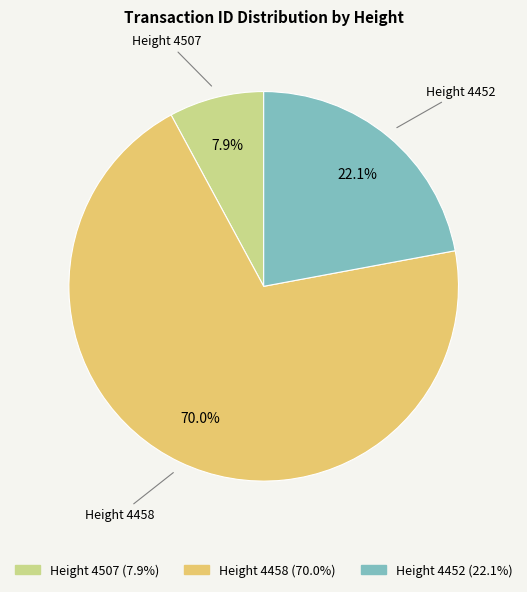

What is the majority slice?

Height 4458